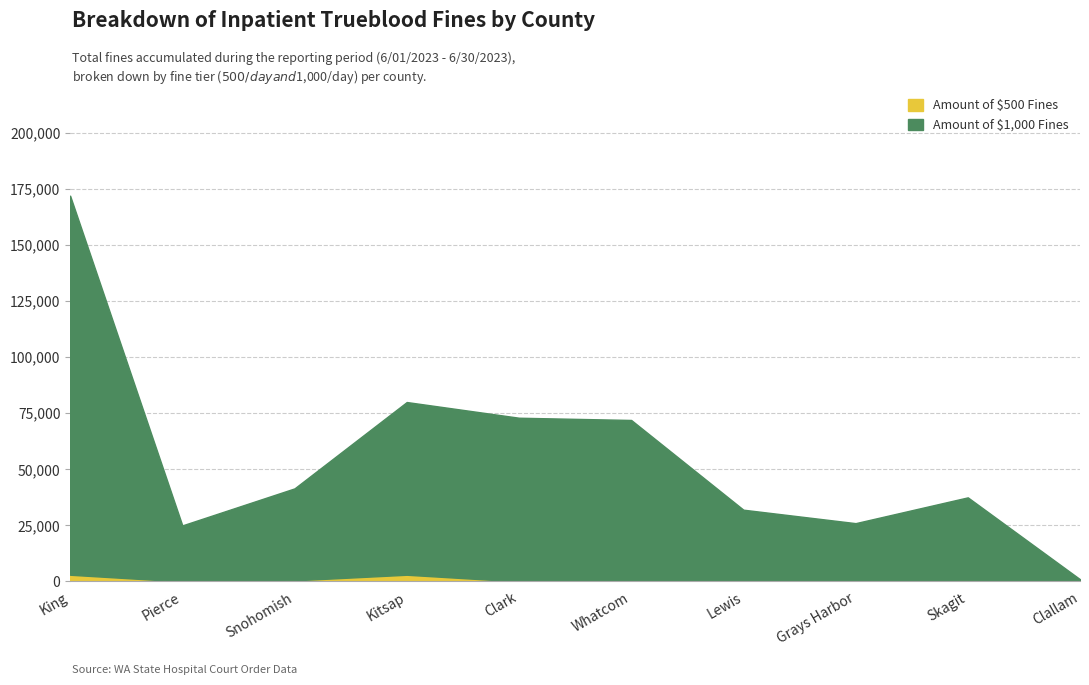

True or false: Amount of $500 Fines and Amount of $1,000 Fines cross at least once.

False